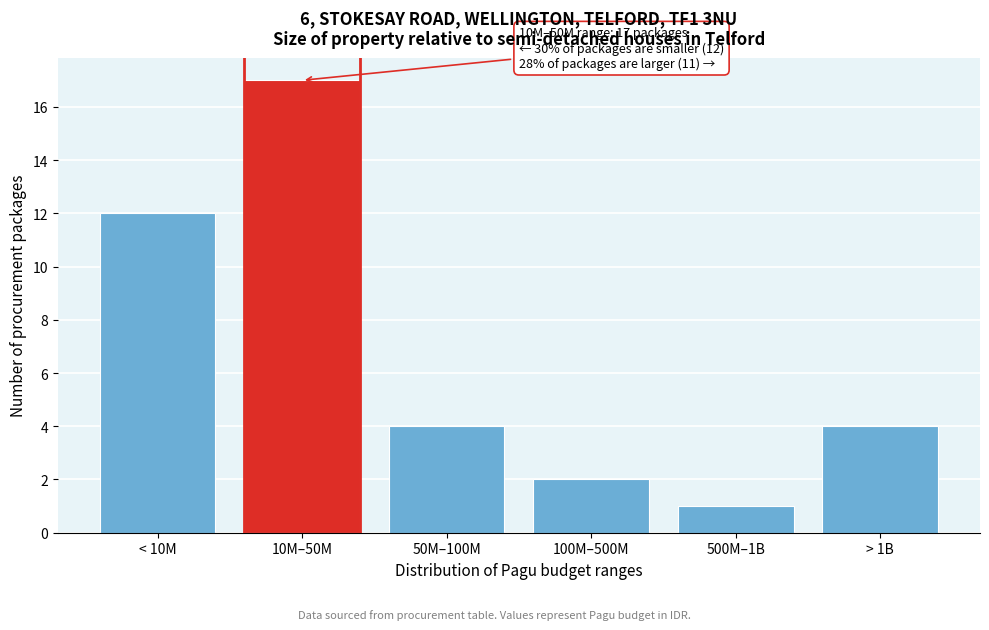

Reading left to right, list all the values displayed in this chart.

12	17	4	2	1	4